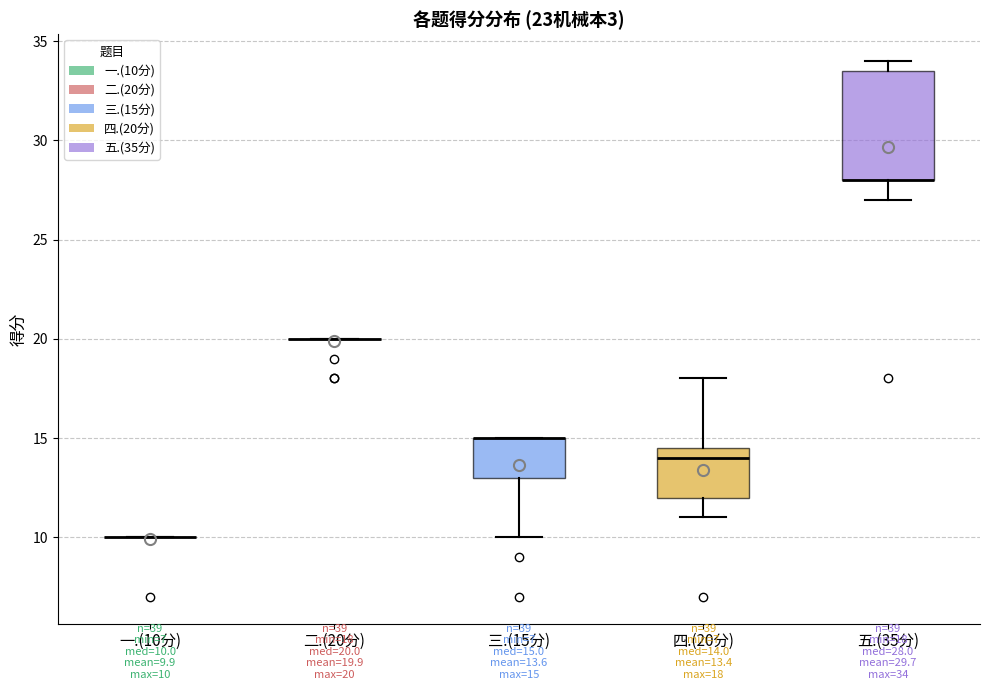

Which box is the tallest, from its lower edge to its upper edge?

五.(35分)